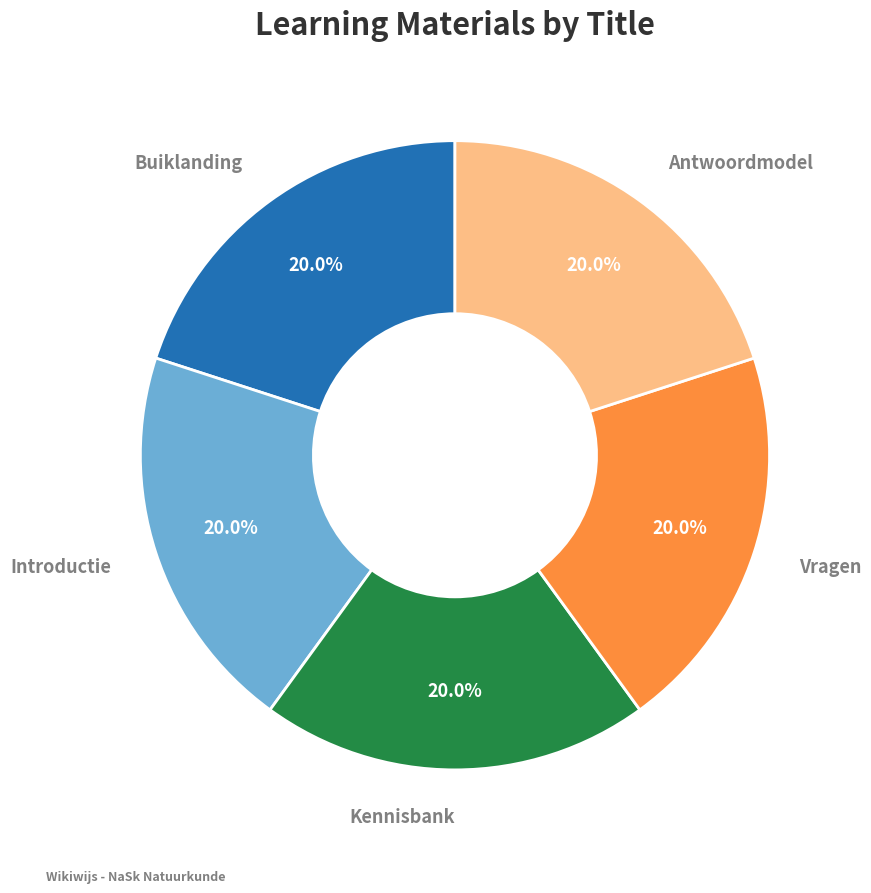

What percentage do Vragen and Introductie together represent?

40.0%